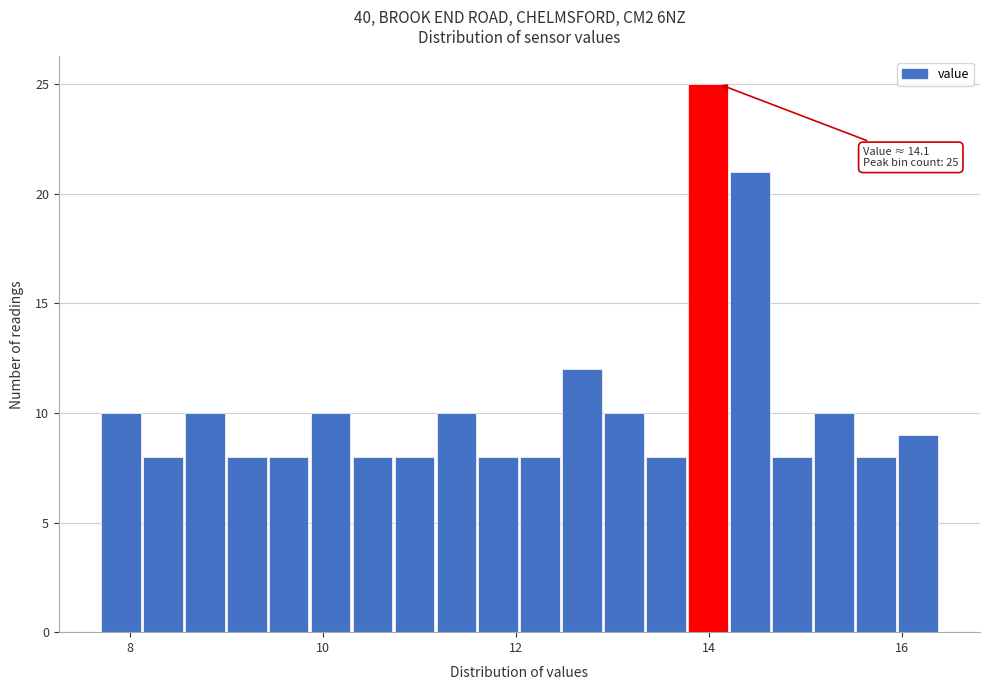

Around what value on the x-axis is the tallest bar? Give the approximate position of its centre, as read against the axis.

14.0